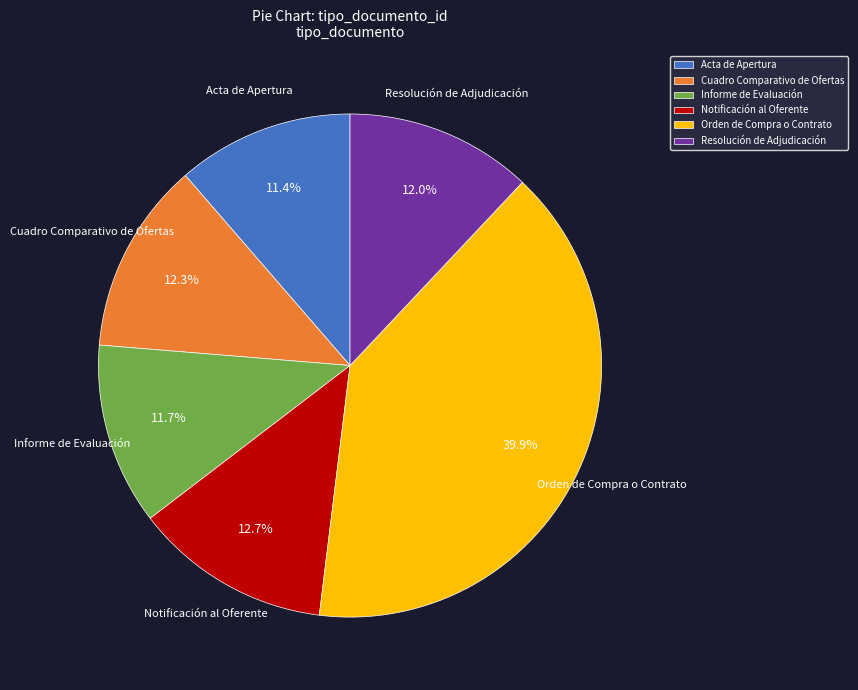

Is Orden de Compra o Contrato the majority of the pie?

No